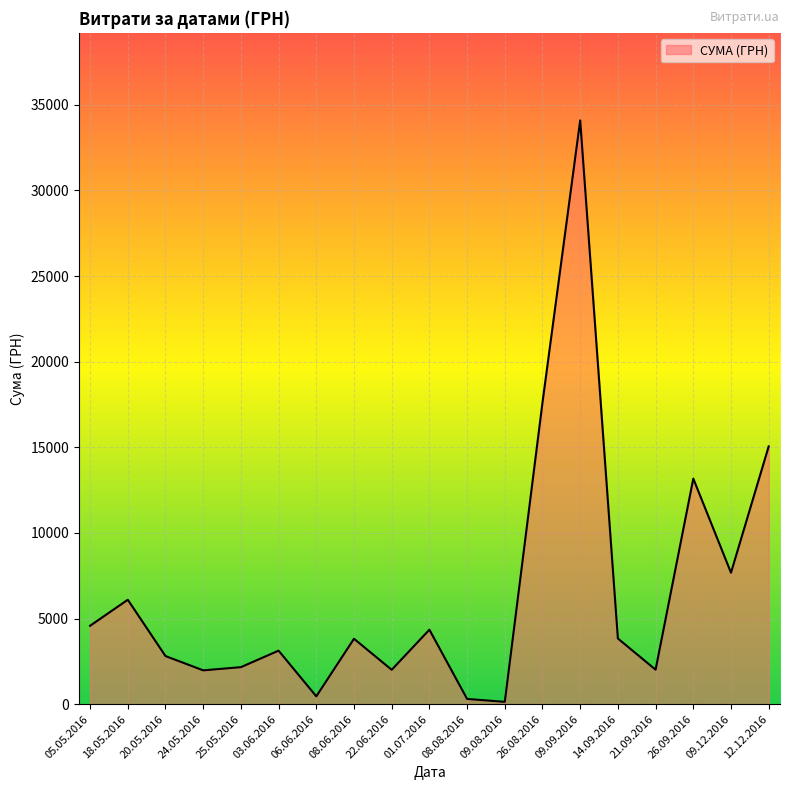

At which category does the chart reach its peak across all series?

09.09.2016